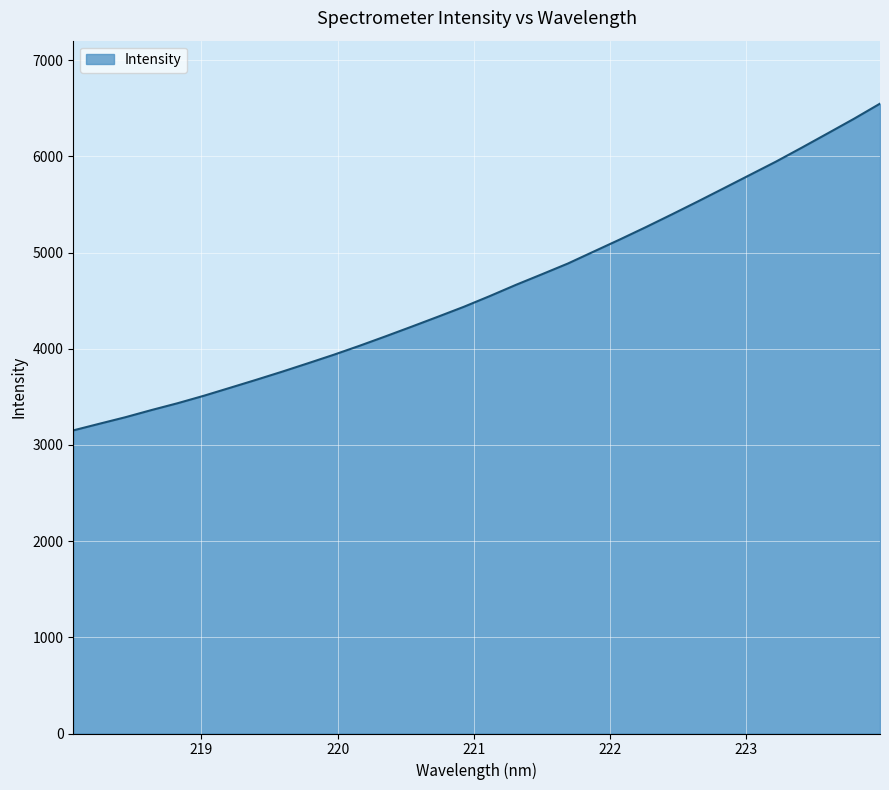

What is the minimum value shown in the chart?

3151.8